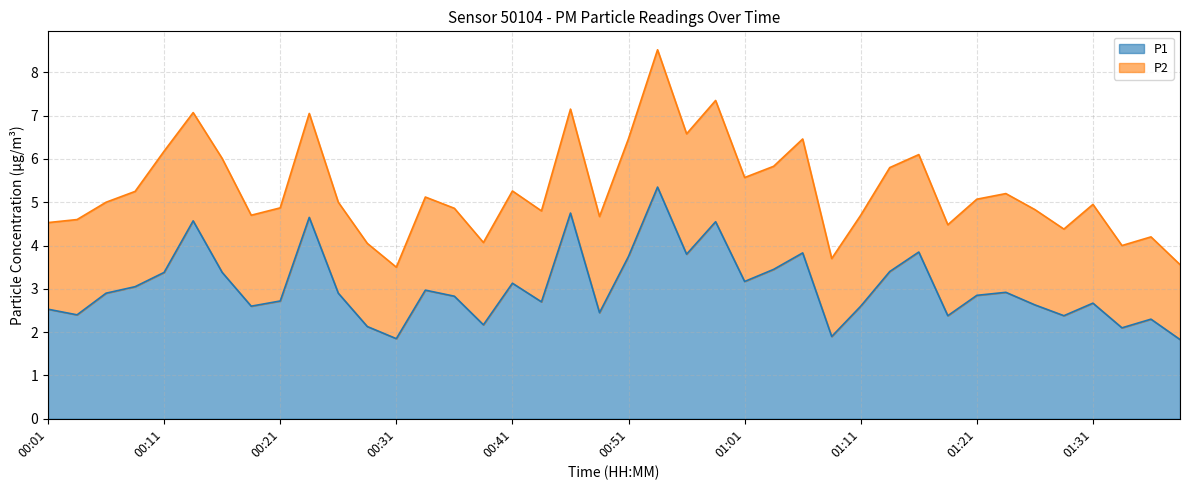

What is the smallest value displayed?

1.8